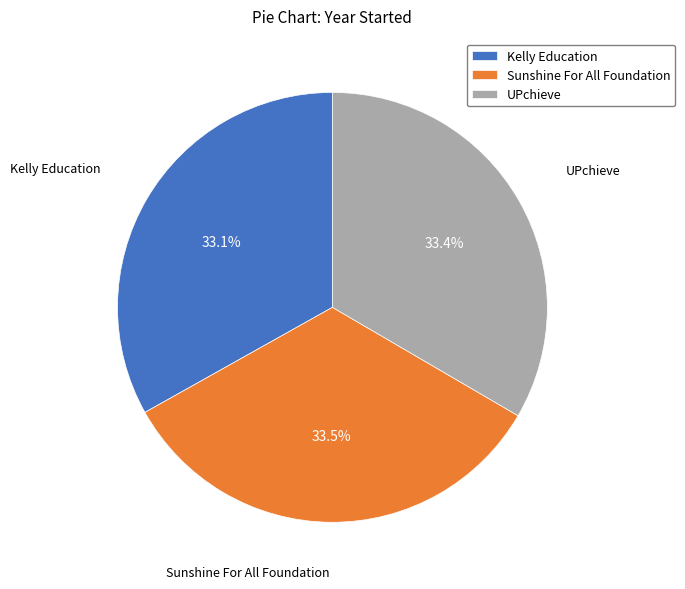

To the nearest percent, what portion does Kelly Education represent?

33%